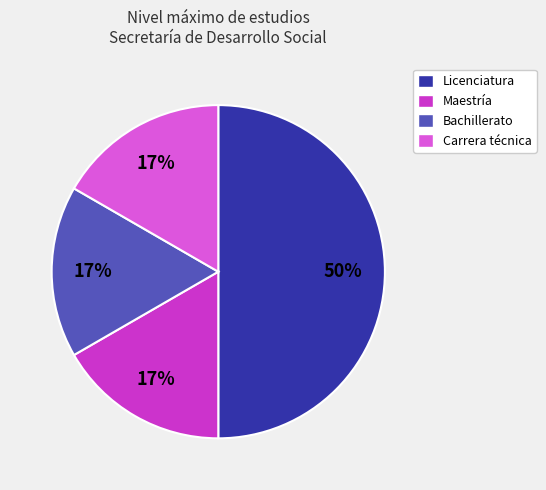

How many slices are in this pie chart?

4